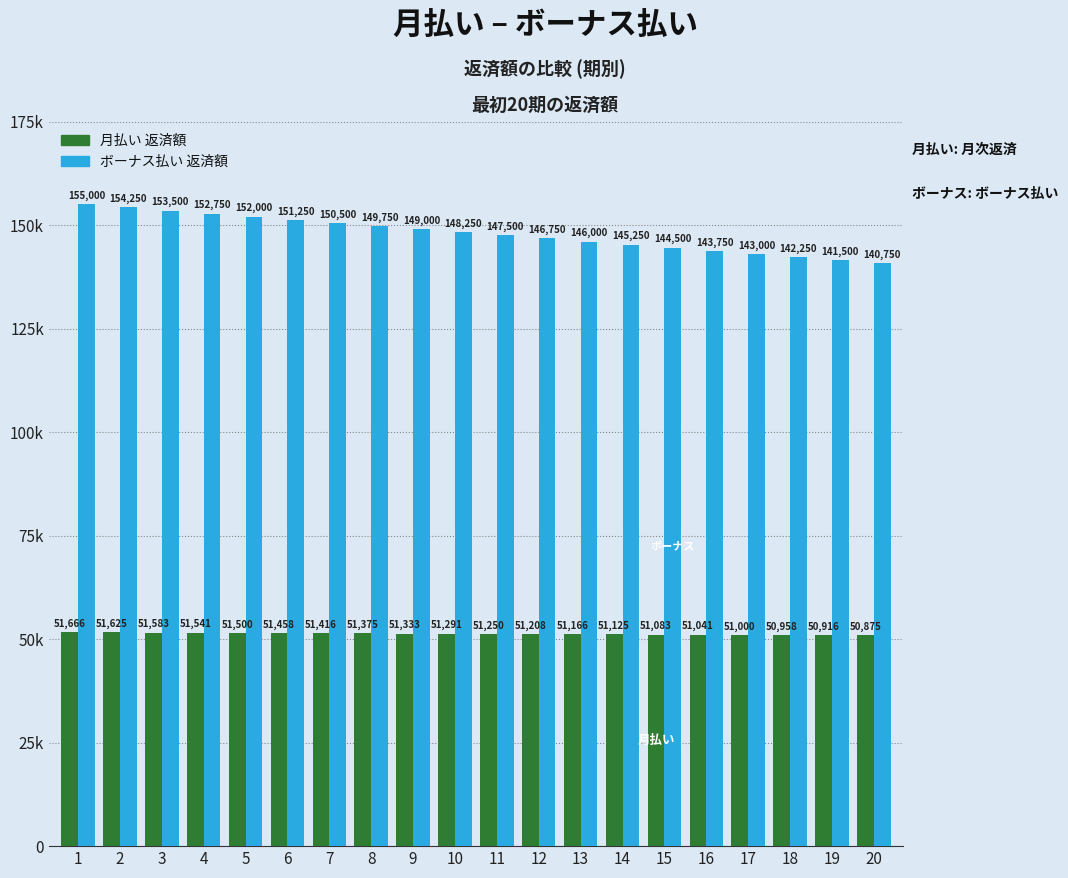

True or false: ボーナス払い 返済額 has a value of 155000 at 1.

True